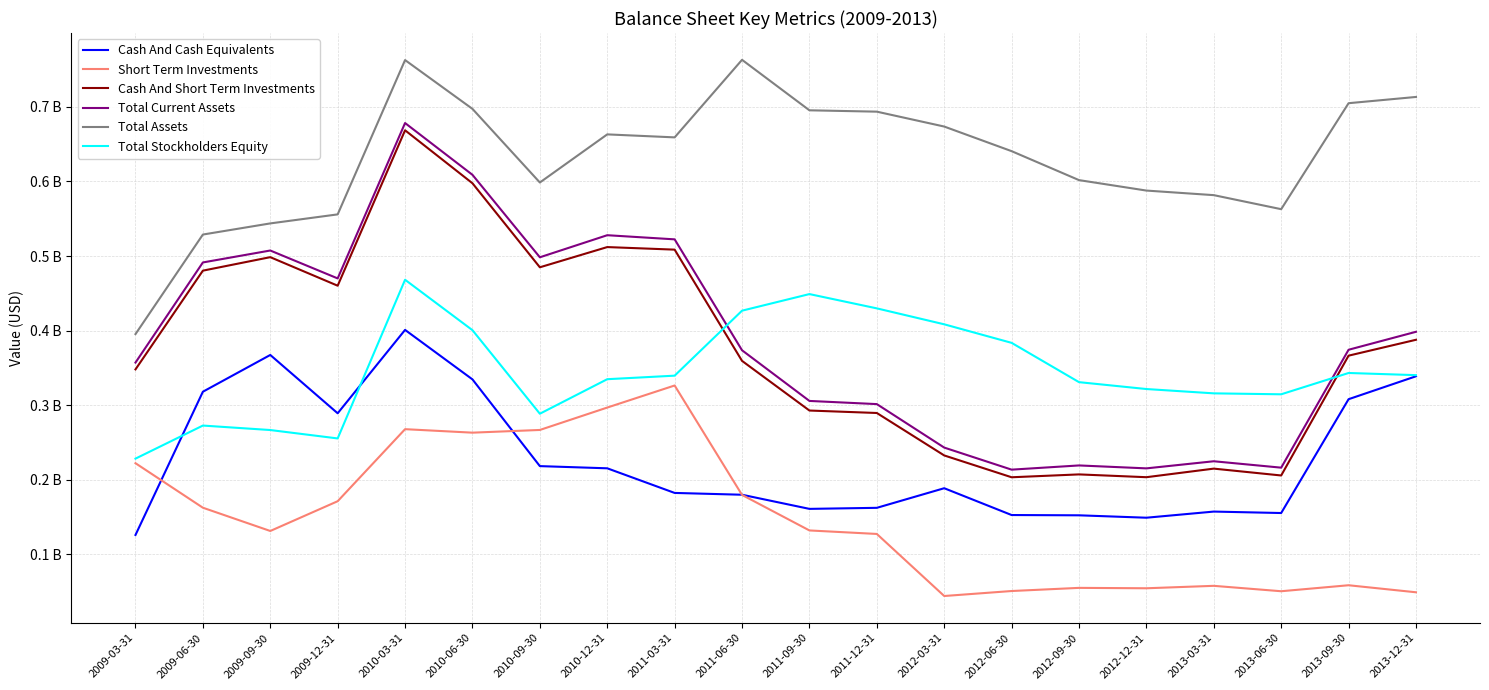

Is this an area chart (filled region under the line)?

No